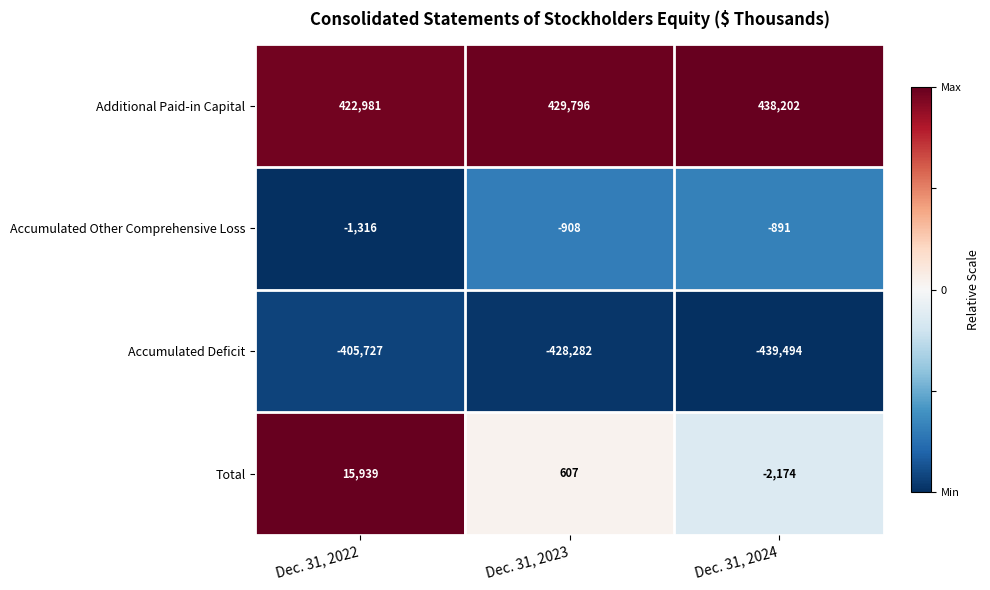

What is the difference between the maximum and second lowest values in the Total series?

15332